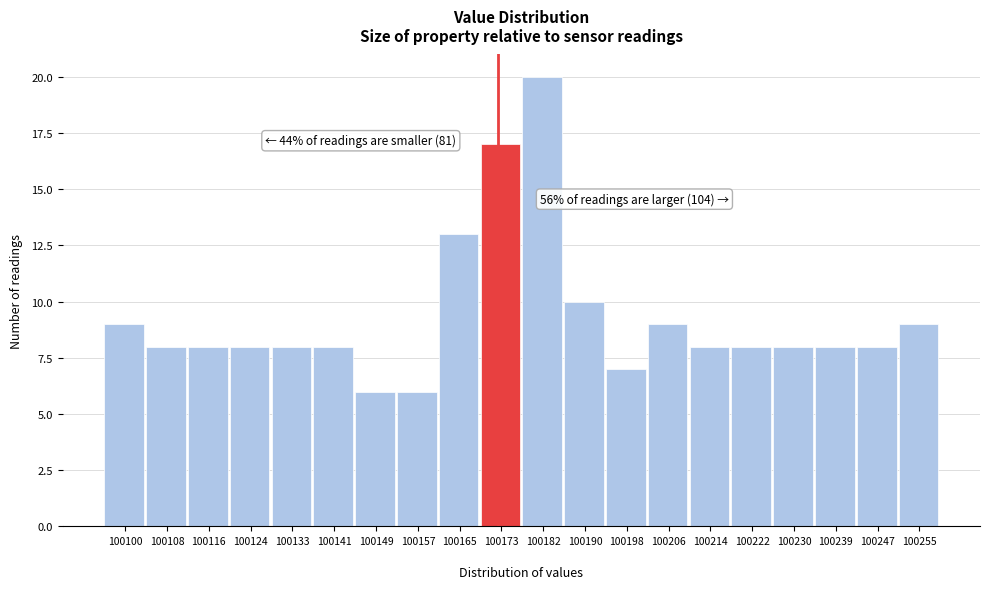

Reading left to right, list all the values displayed in this chart.

9	8	8	8	8	8	6	6	13	17	20	10	7	9	8	8	8	8	8	9